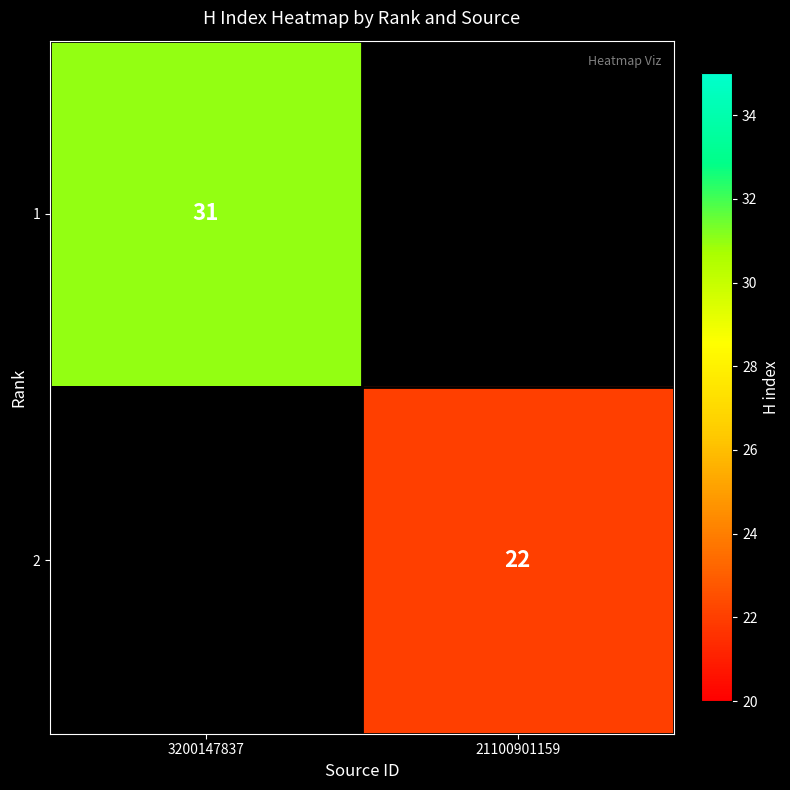

True or false: 2 has a value of 34 at 21100901159.

False